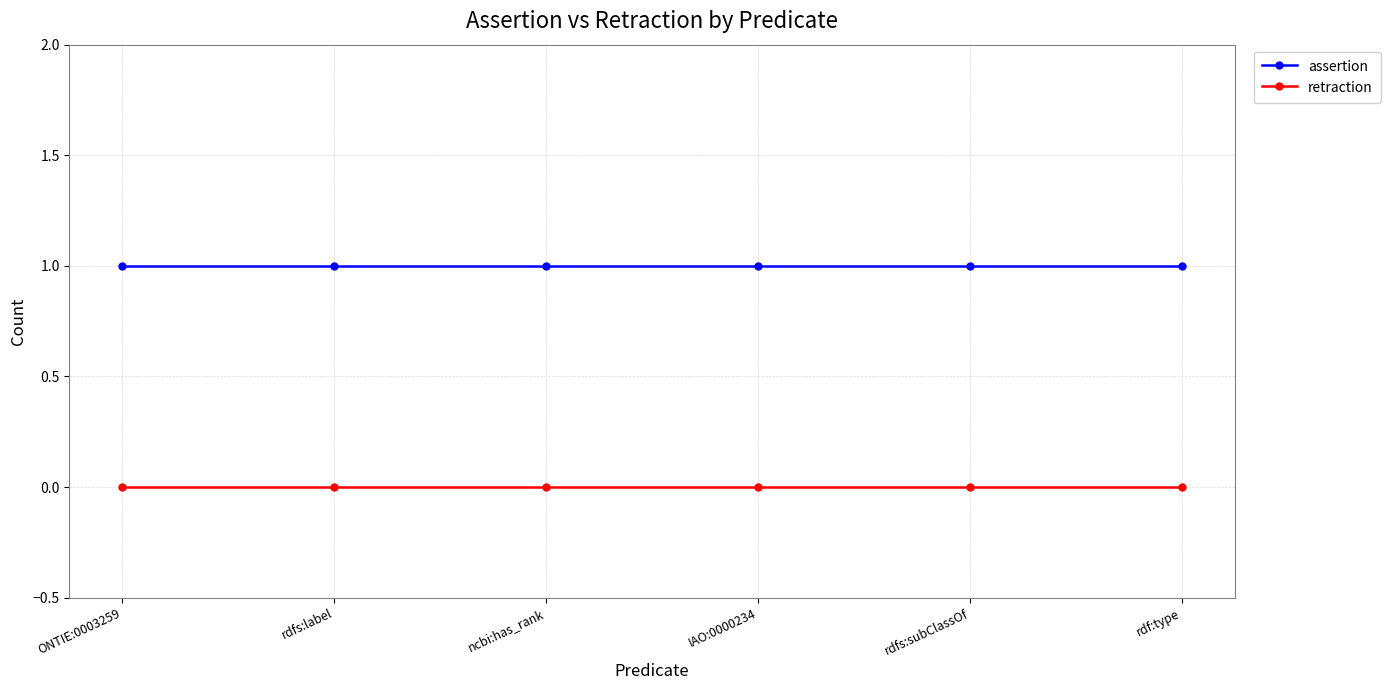

What is the label of the 3rd point from the right?

IAO:0000234